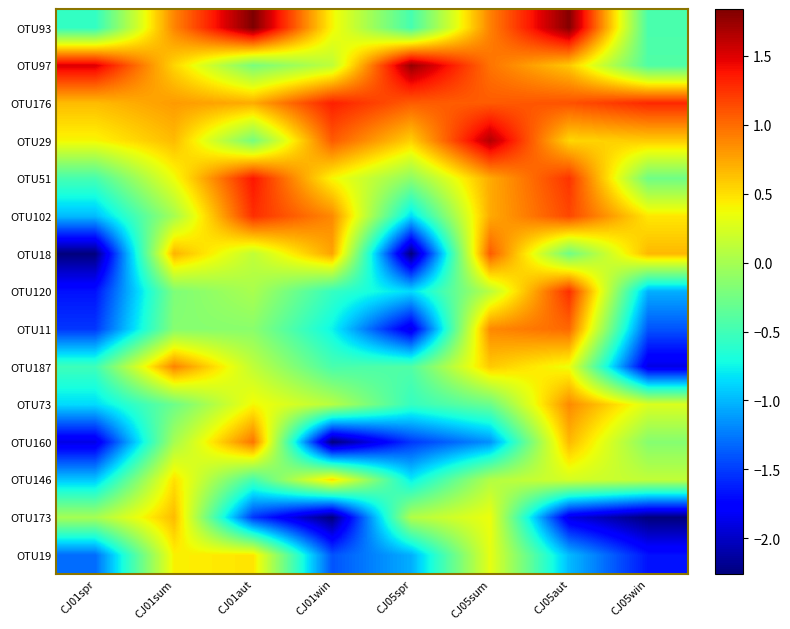

List the series in order of their peak value, highest first.

OTU93, OTU97, OTU29, OTU51, OTU176, OTU120, OTU102, OTU18, OTU11, OTU160, OTU187, OTU73, OTU173, OTU146, OTU19